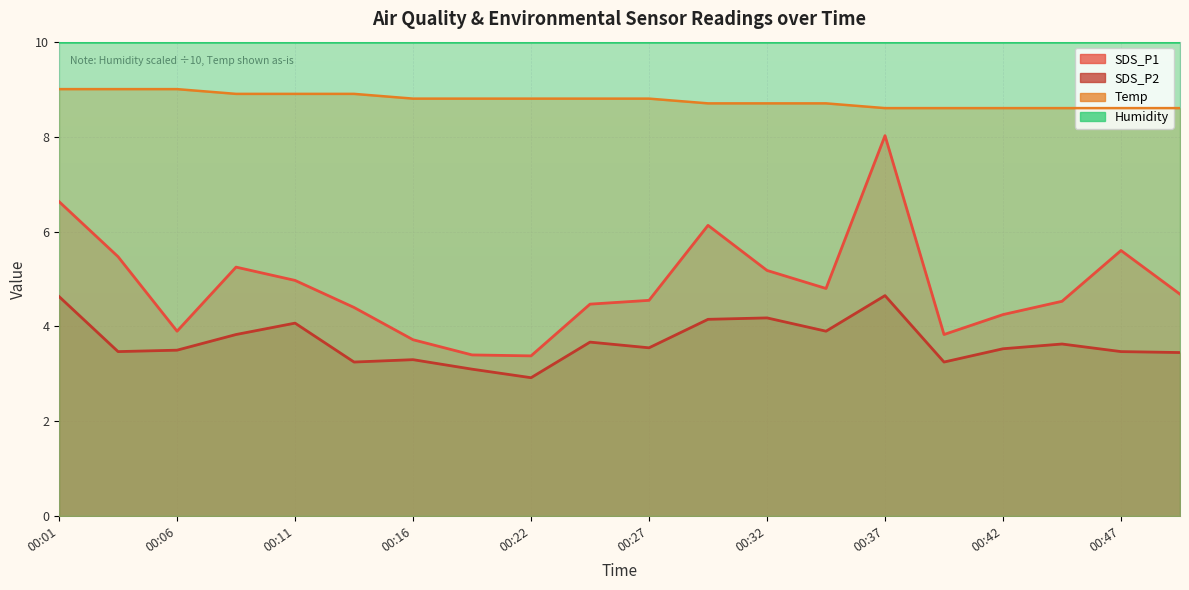

True or false: SDS_P1 and SDS_P2 intersect in this chart.

False